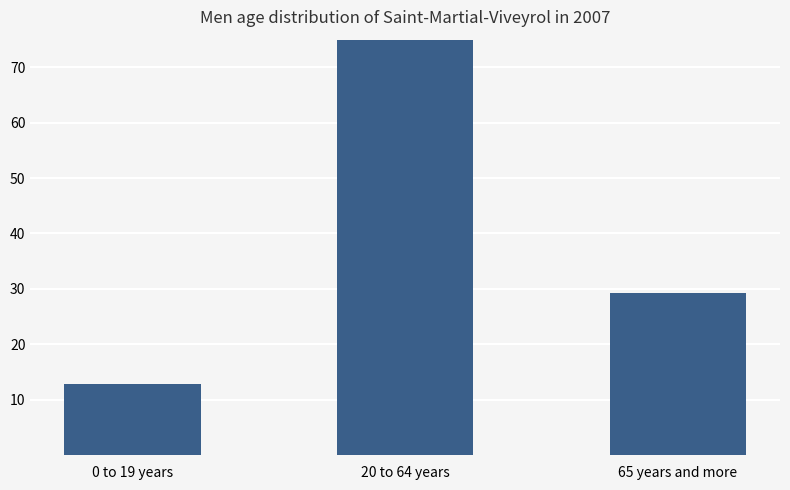

Approximately how many times larger is the value at 20 to 64 years compared to 0 to 19 years?

6.6